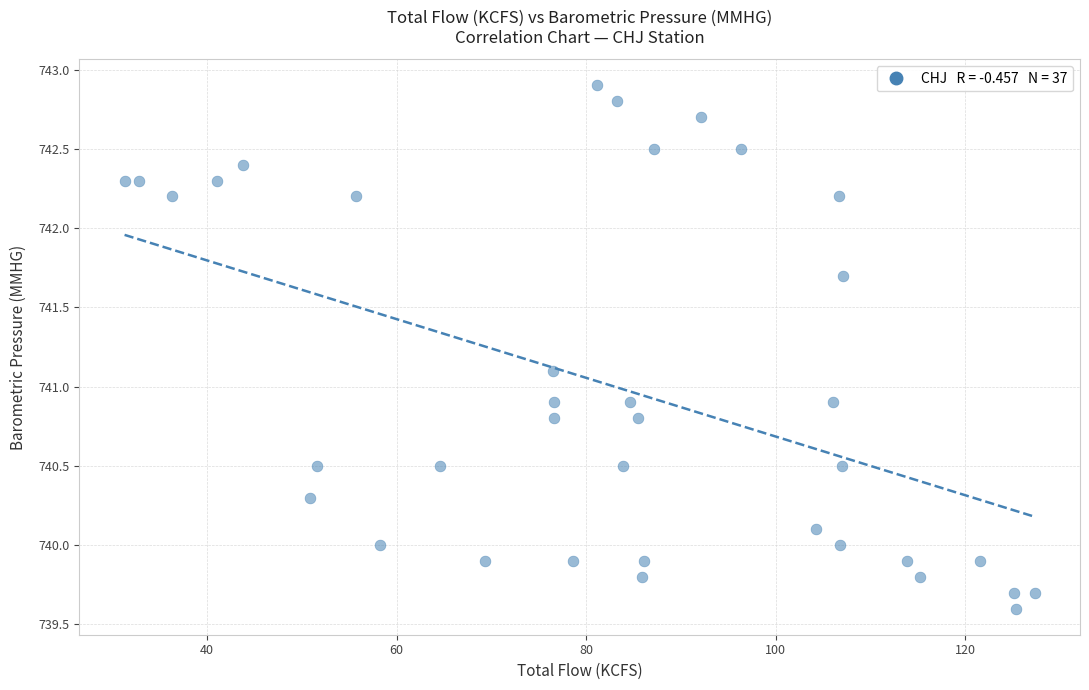

What is the range of Y values (max minus min)?

3.3